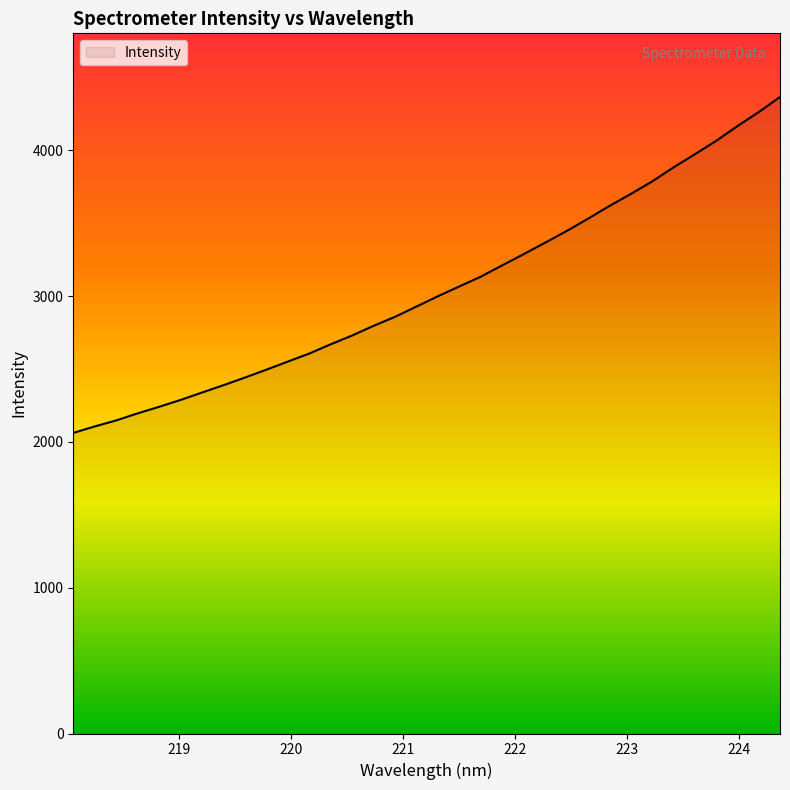

What is the difference between the maximum and minimum values?

2303.9